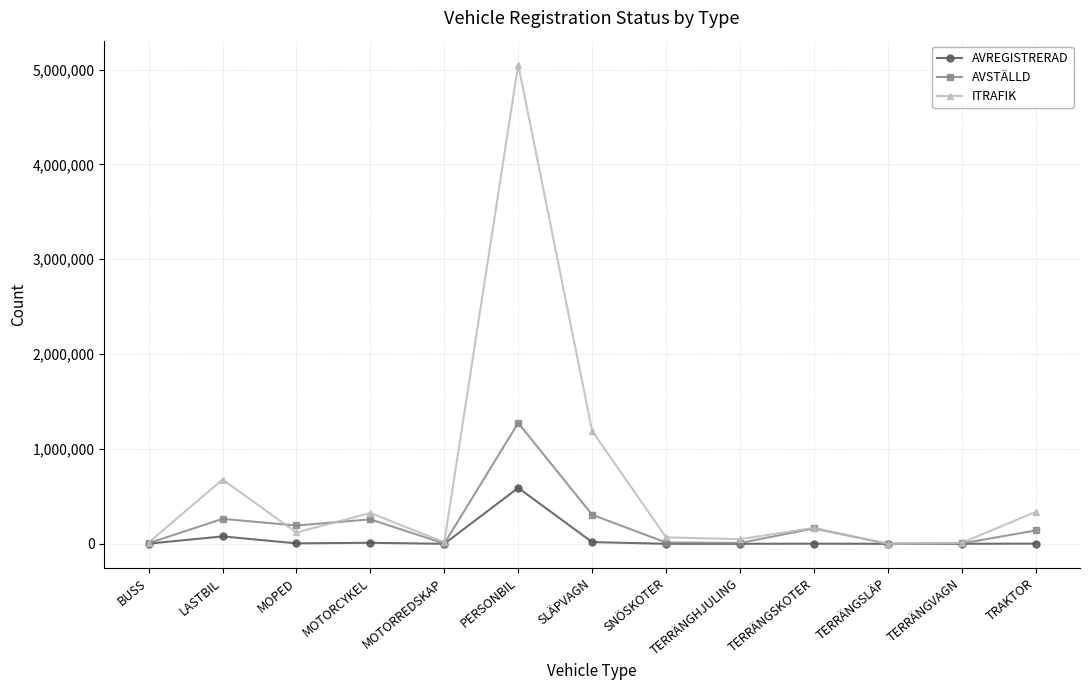

What is the total value across all series at LASTBIL?

1019021